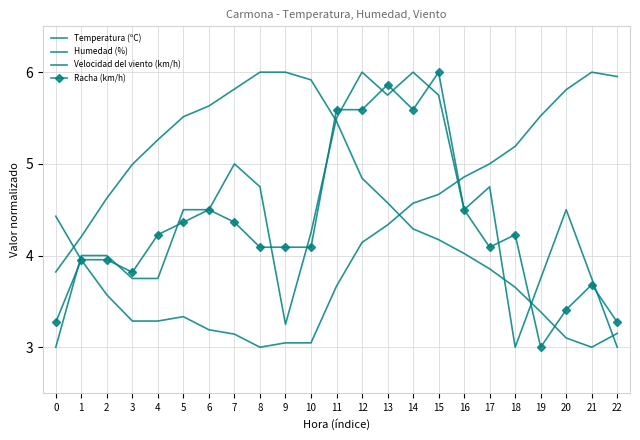

Which series has the largest total across all categories?

Temperatura (ºC)